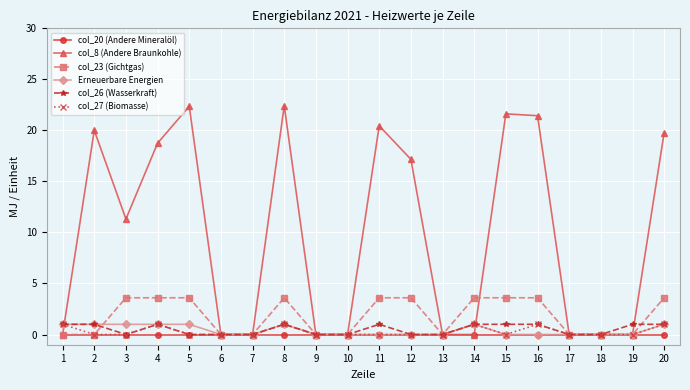

What is the difference between the maximum and minimum values in the col_26 (Wasserkraft) series?

1.0